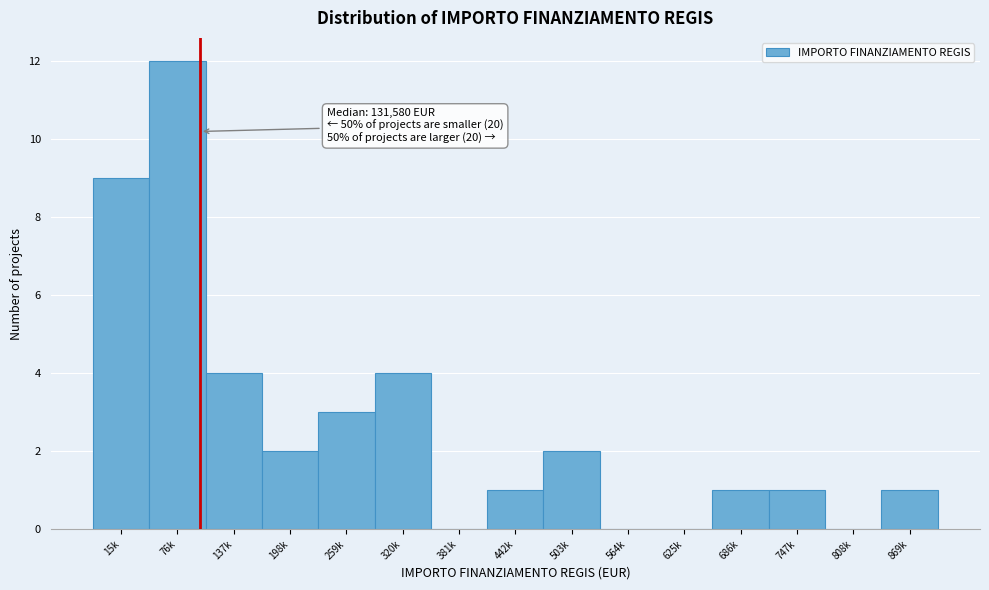

Reading left to right, extract all data points from this chart.

15k=9	76k=12	137k=4	198k=2	259k=3	320k=4	381k=0	442k=1	503k=2	564k=0	625k=0	686k=1	747k=1	808k=0	869k=1